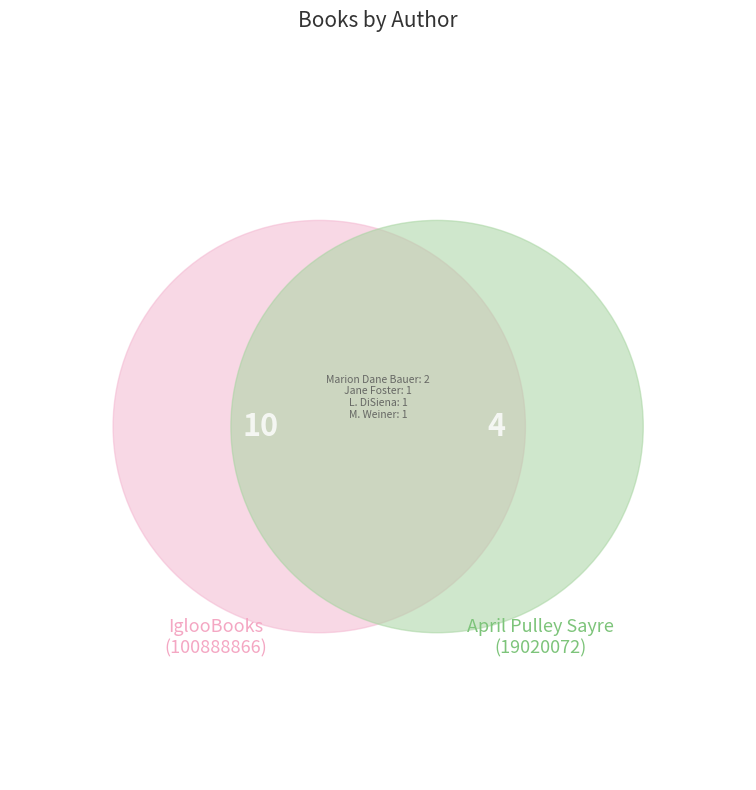

Which has a higher value, Miriam Weiner (85823733) or Marion  Dane Bauer (1271159)?

Marion  Dane Bauer (1271159)